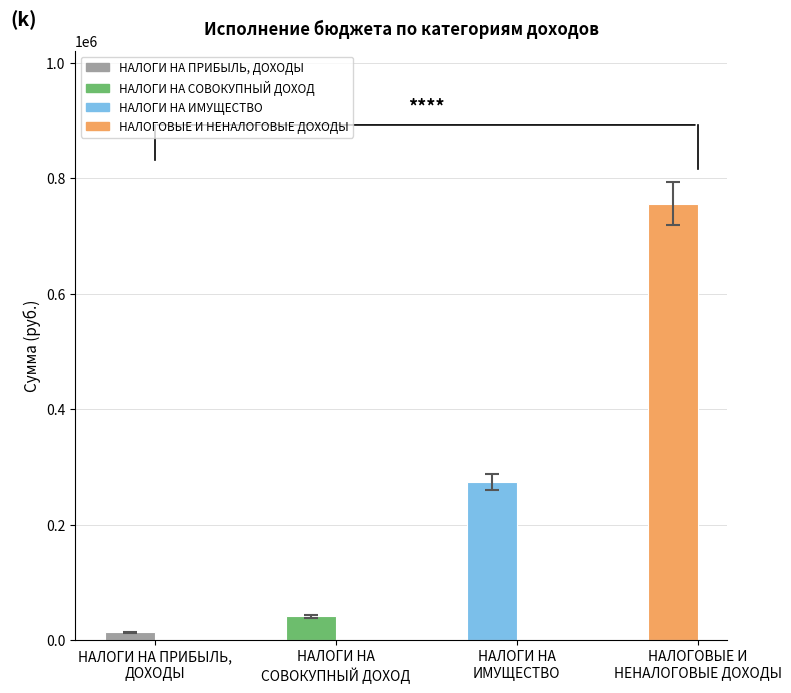

Reading right to left, transcribe all the data shown in this chart.

756435.5	274563.6	41058.6	13629.8